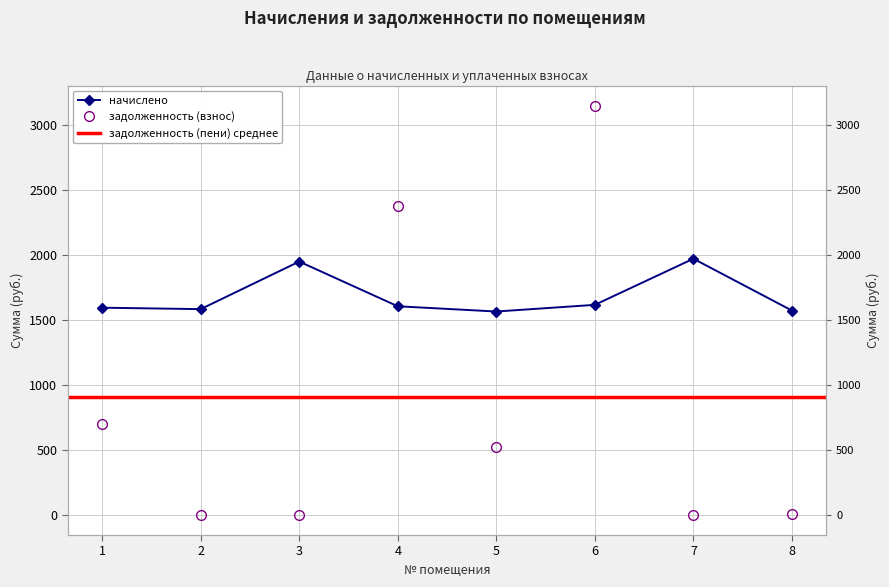

The value of начислено at 8 is 820.9. True or false?

False